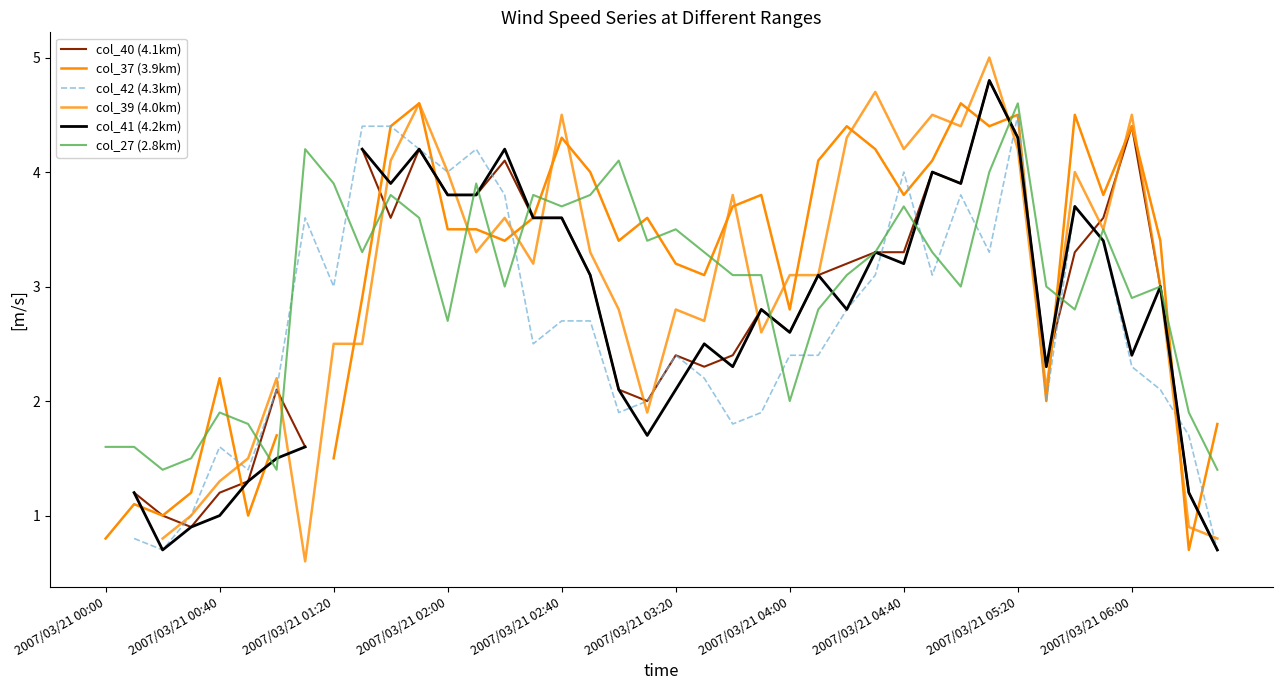

How many values in the col_37 (3.9km) series are below 3?

13